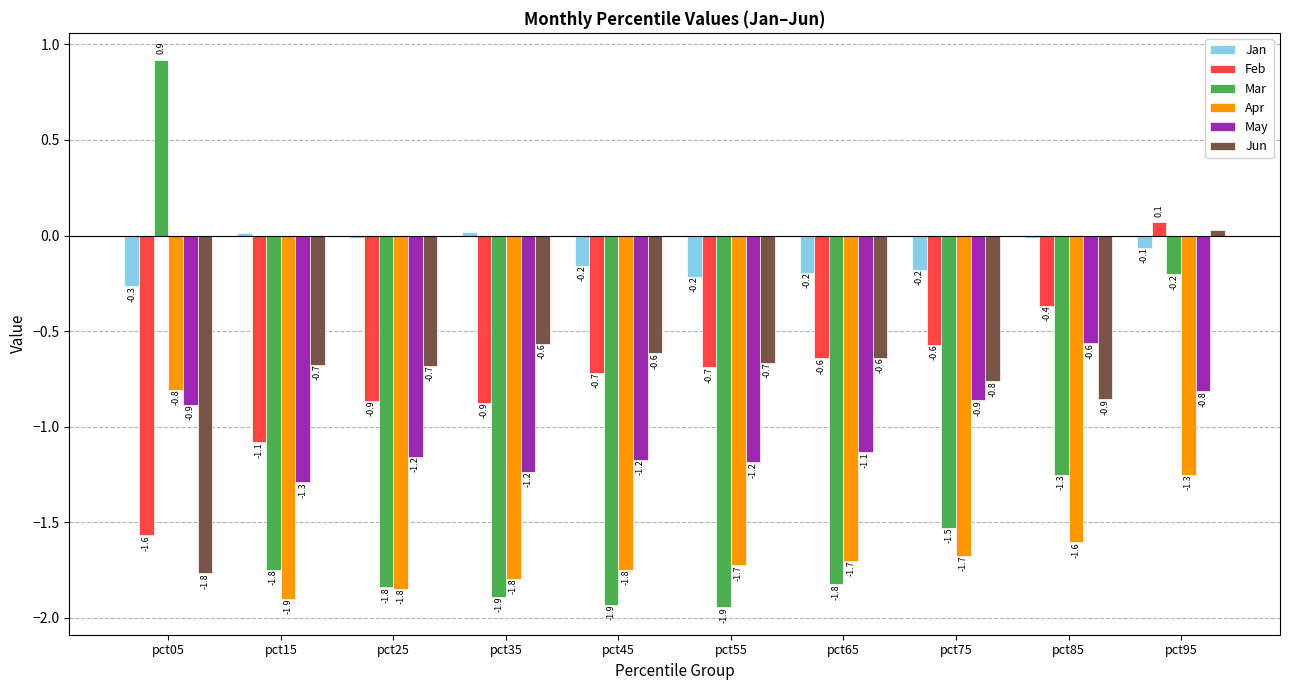

At which label is Jun closest to 0?

pct95